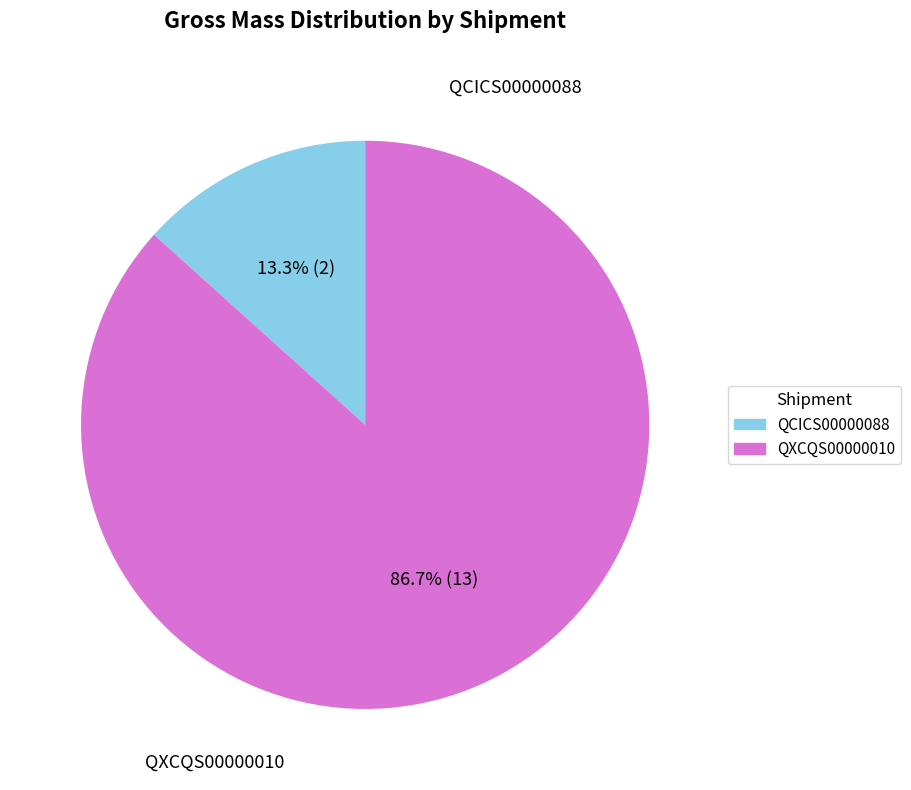

How many slices are in this pie chart?

2